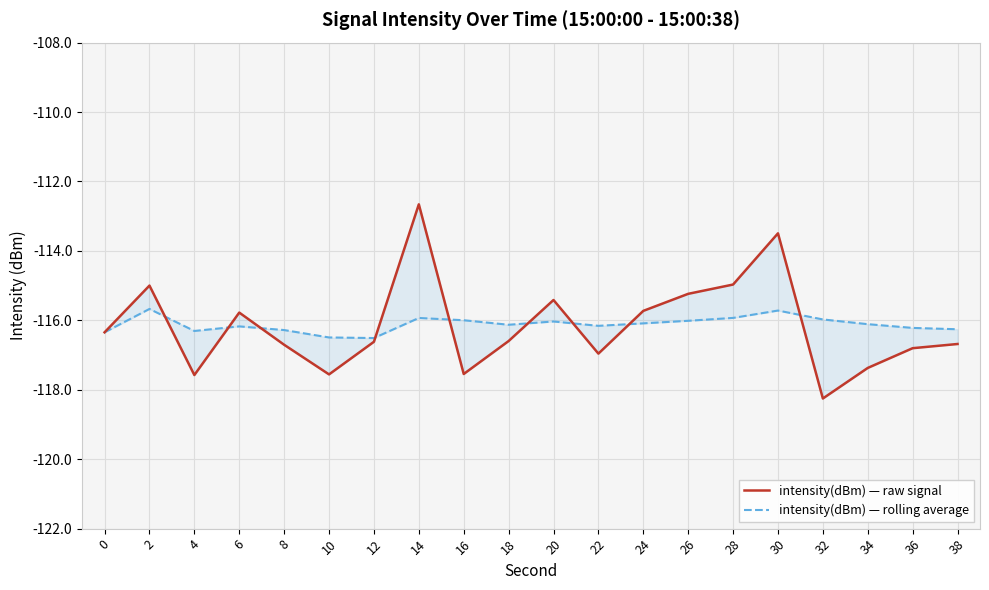

The value of intensity(dBm) — rolling average at 38 is -116.3. True or false?

True